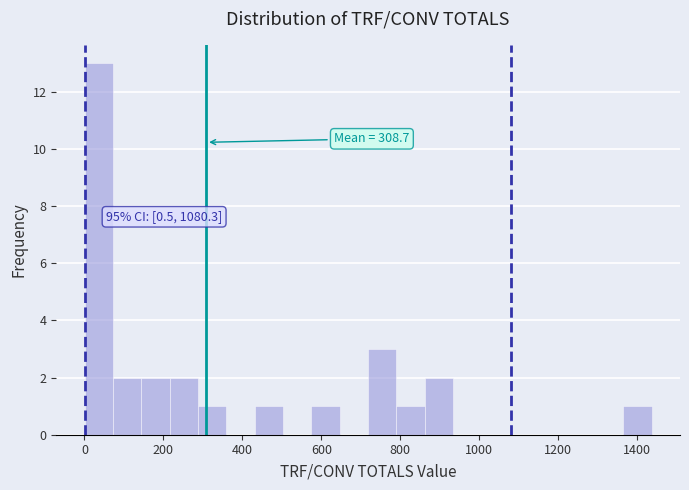

Around what value on the x-axis is the tallest bar? Give the approximate position of its centre, as read against the axis.

40